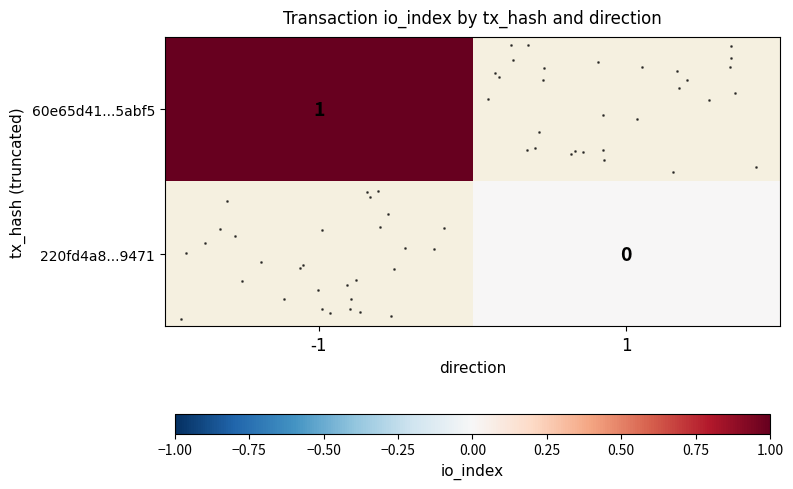

How many distinct data groups are displayed?

2